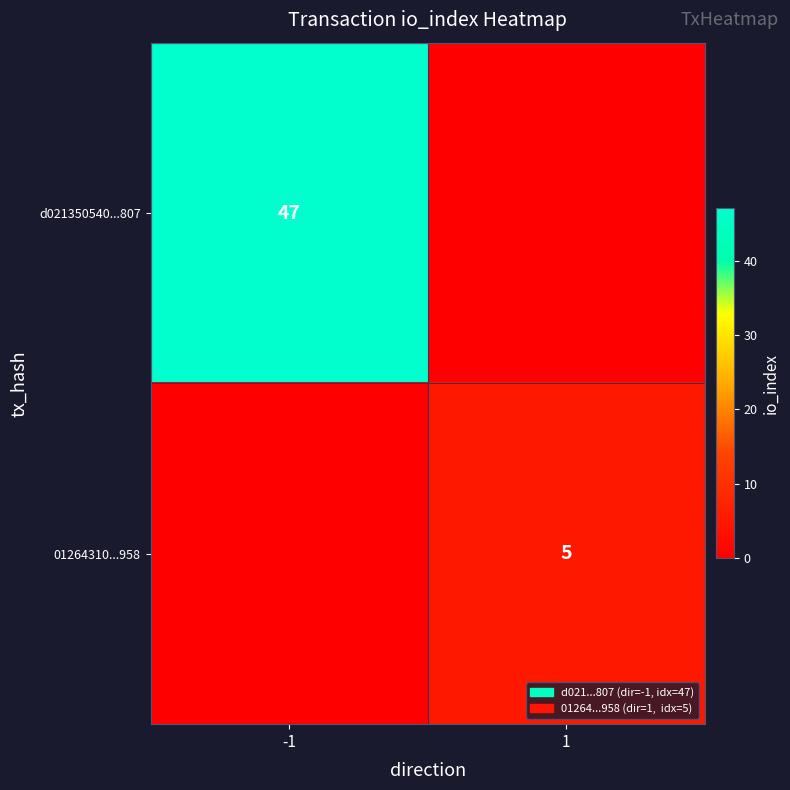

The d021350540...807 series shows 17 at -1. True or false?

False